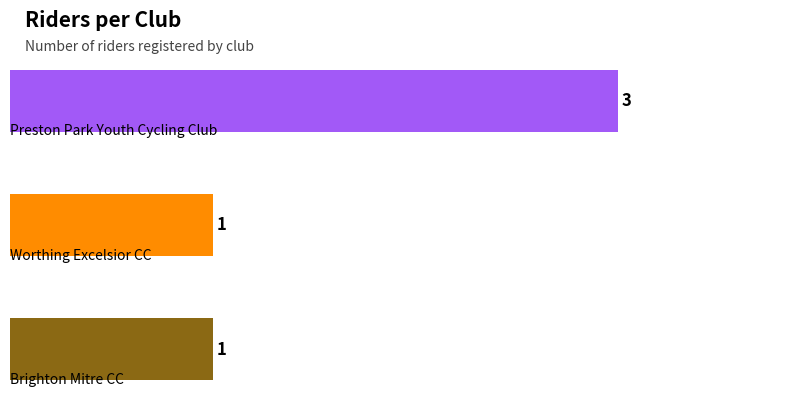

What is the average value?

2